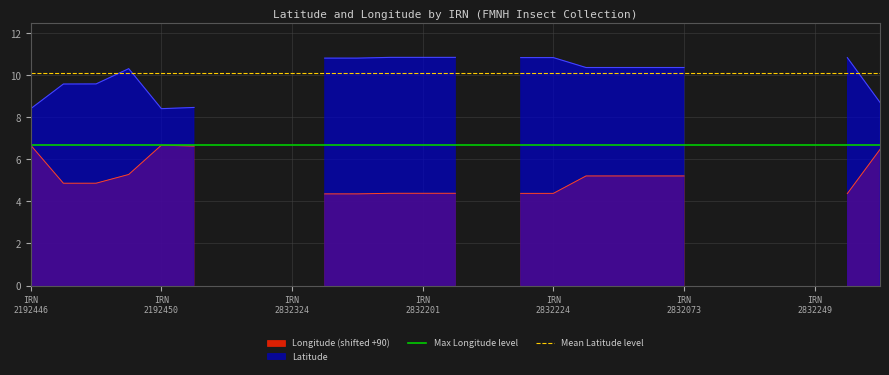

The value of Max Longitude level at IRN
2192450 is 6.7. True or false?

True